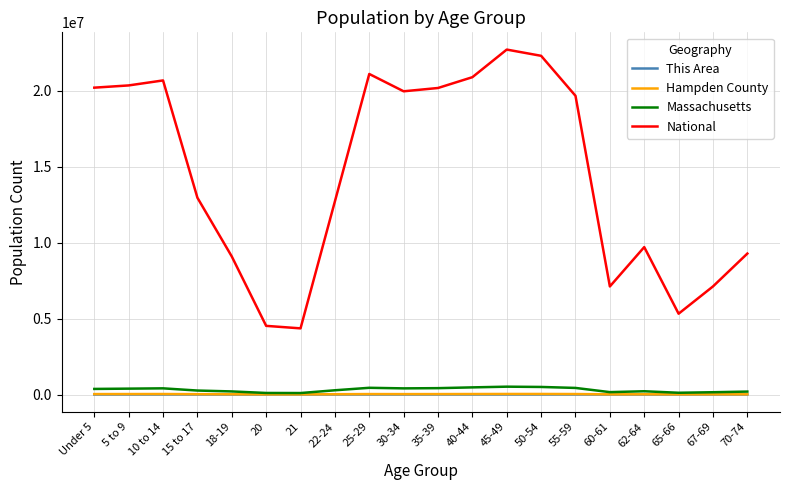

Which series has the largest total across all categories?

National